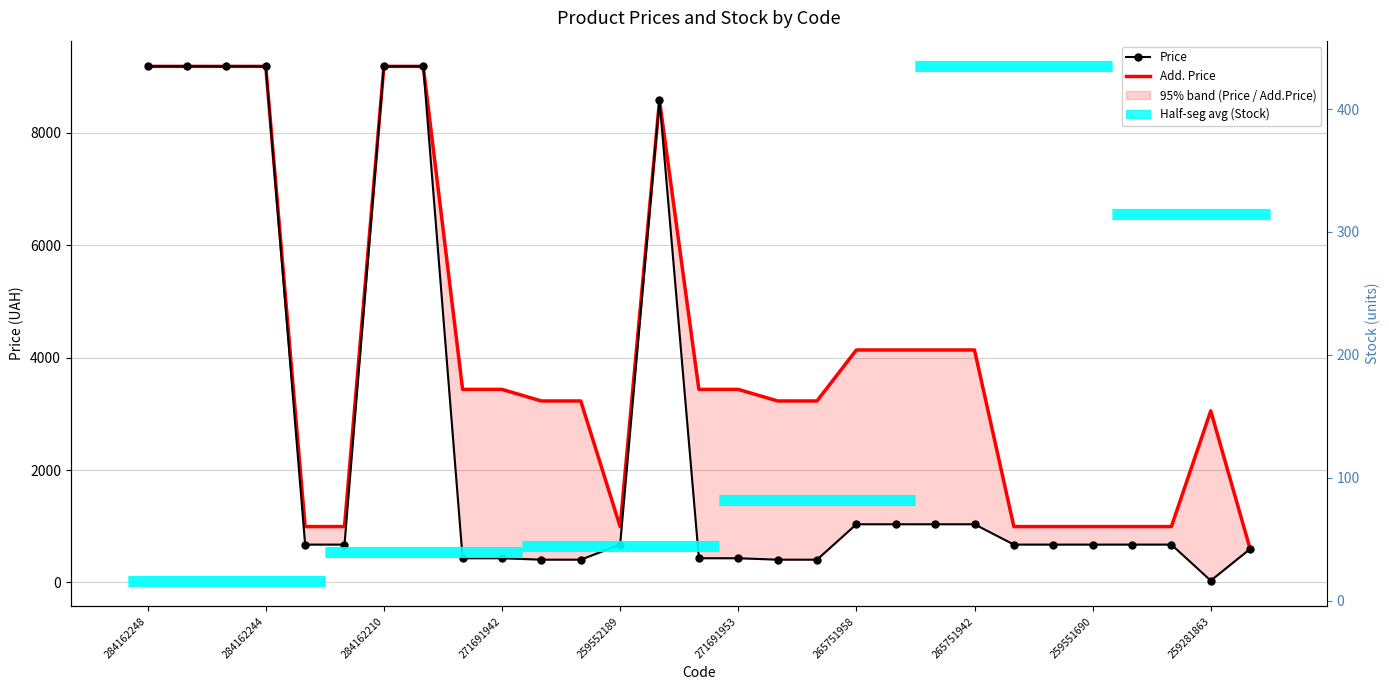

What is the spread (max minus min) of values at 271681942?

2825.2